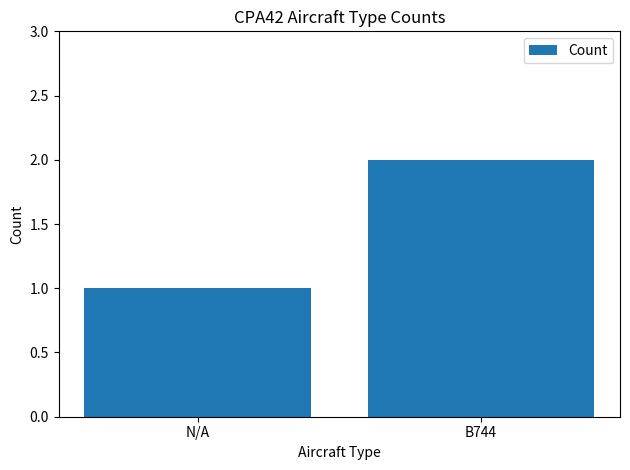

What is the average value?

2